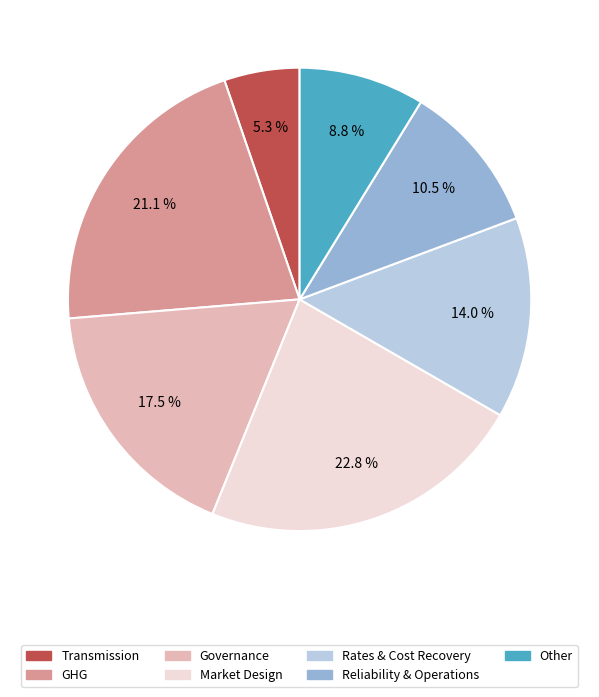

Is there any slice that represents more than half of the pie?

No